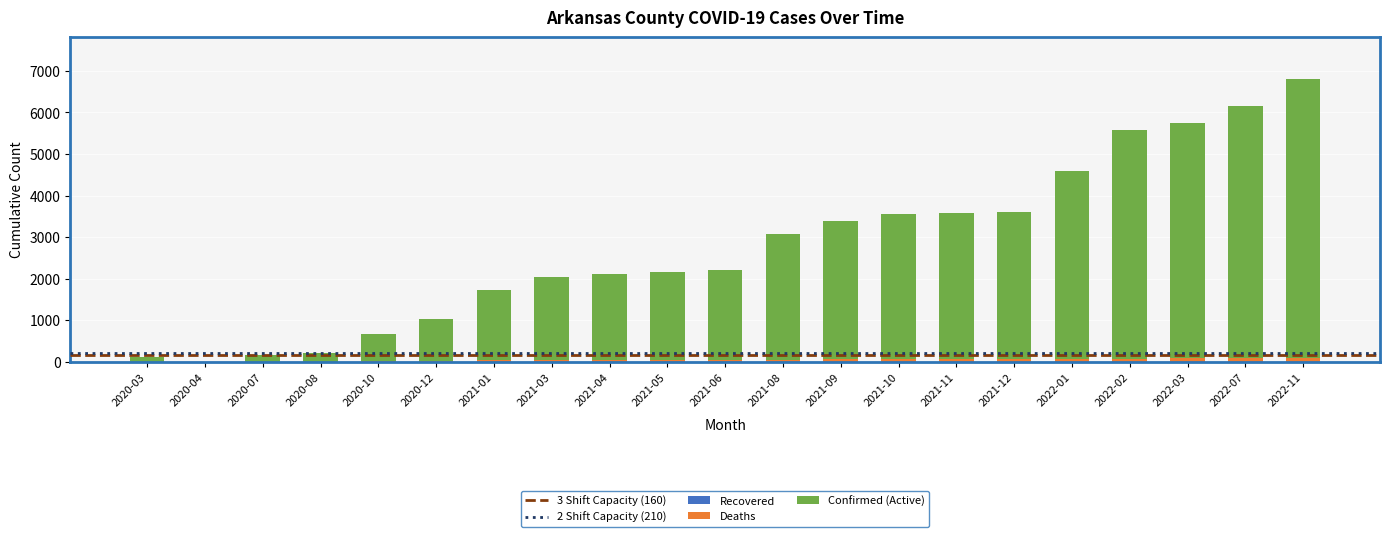

What is the sum of all Deaths values?

882